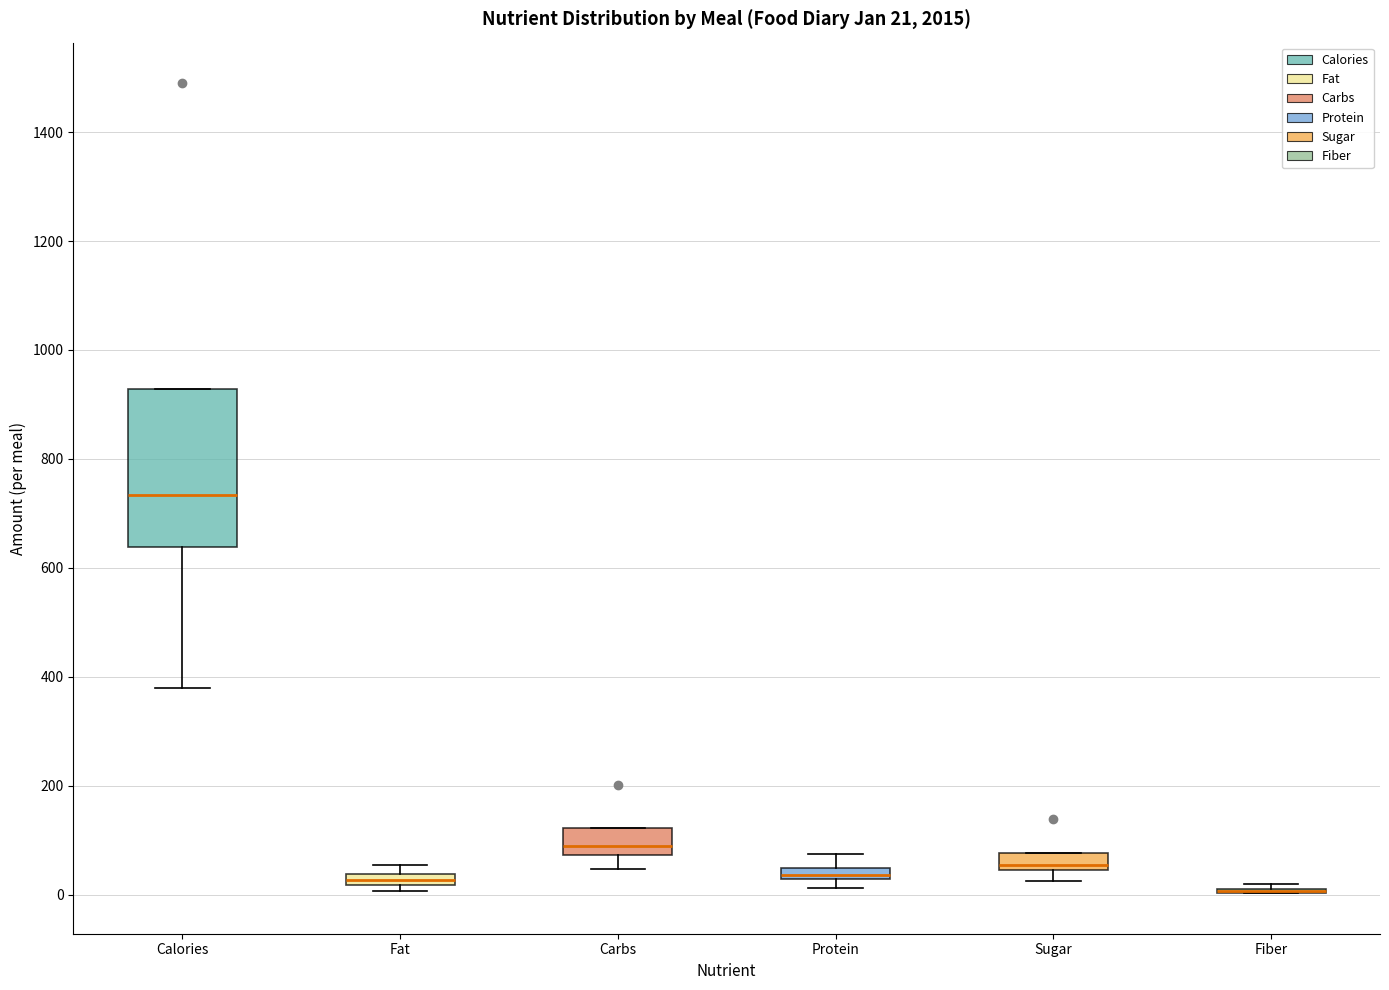

Which box is the tallest, from its lower edge to its upper edge?

Calories